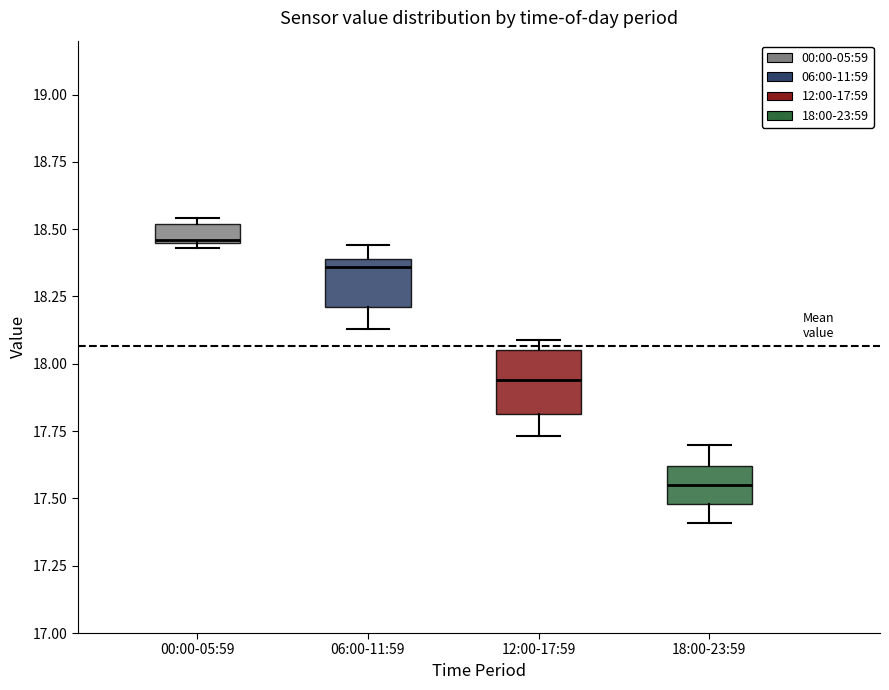

Where is the lower edge of the box for 12:00-17:59 on the y-axis? The values are not printed on the chart, so give them approximately, as read against the axis.

17.80